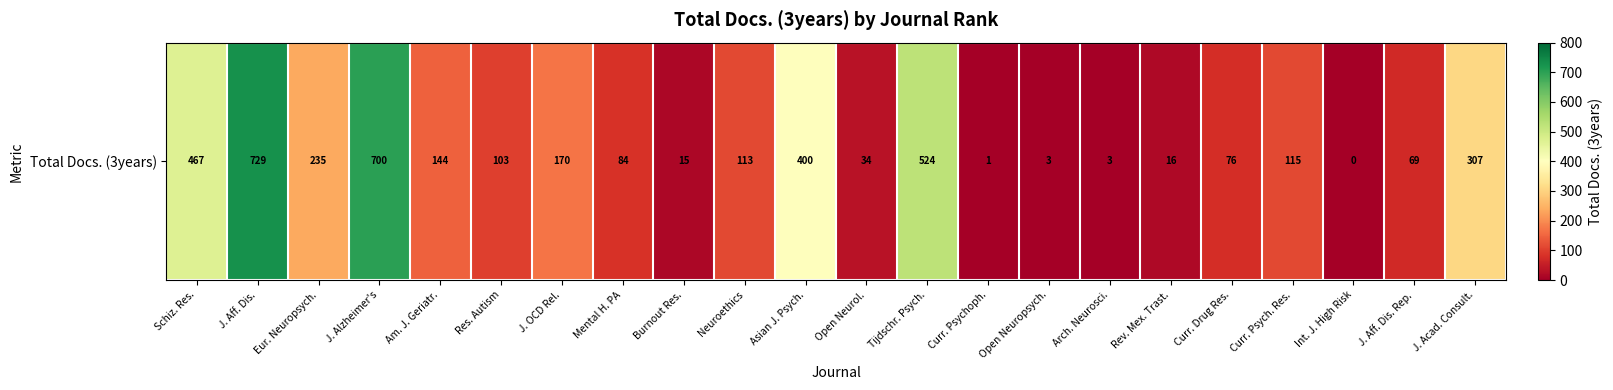

Rank the categories by value from highest to lowest.

J. Aff. Dis., J. Alzheimer's, Tijdschr. Psych., Schiz. Res., Asian J. Psych., J. Acad. Consult., Eur. Neuropsych., J. OCD Rel., Am. J. Geriatr., Curr. Psych. Res., Neuroethics, Res. Autism, Mental H. PA, Curr. Drug Res., J. Aff. Dis. Rep., Open Neurol., Rev. Mex. Trast., Burnout Res., Open Neuropsych., Arch. Neurosci., Curr. Psychoph., Int. J. High Risk